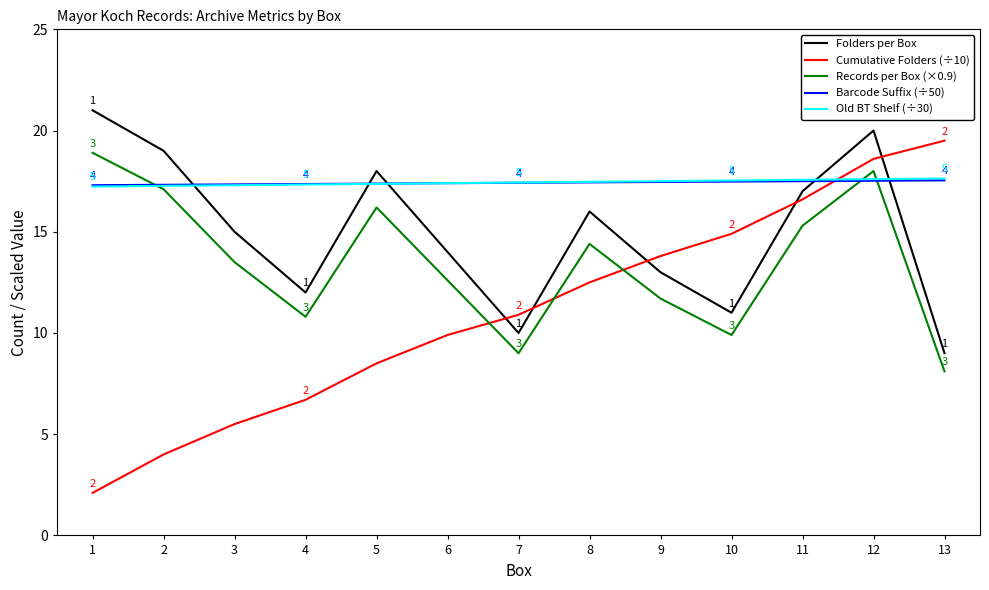

True or false: Cumulative Folders (÷10) and Barcode Suffix (÷50) cross at least once.

True